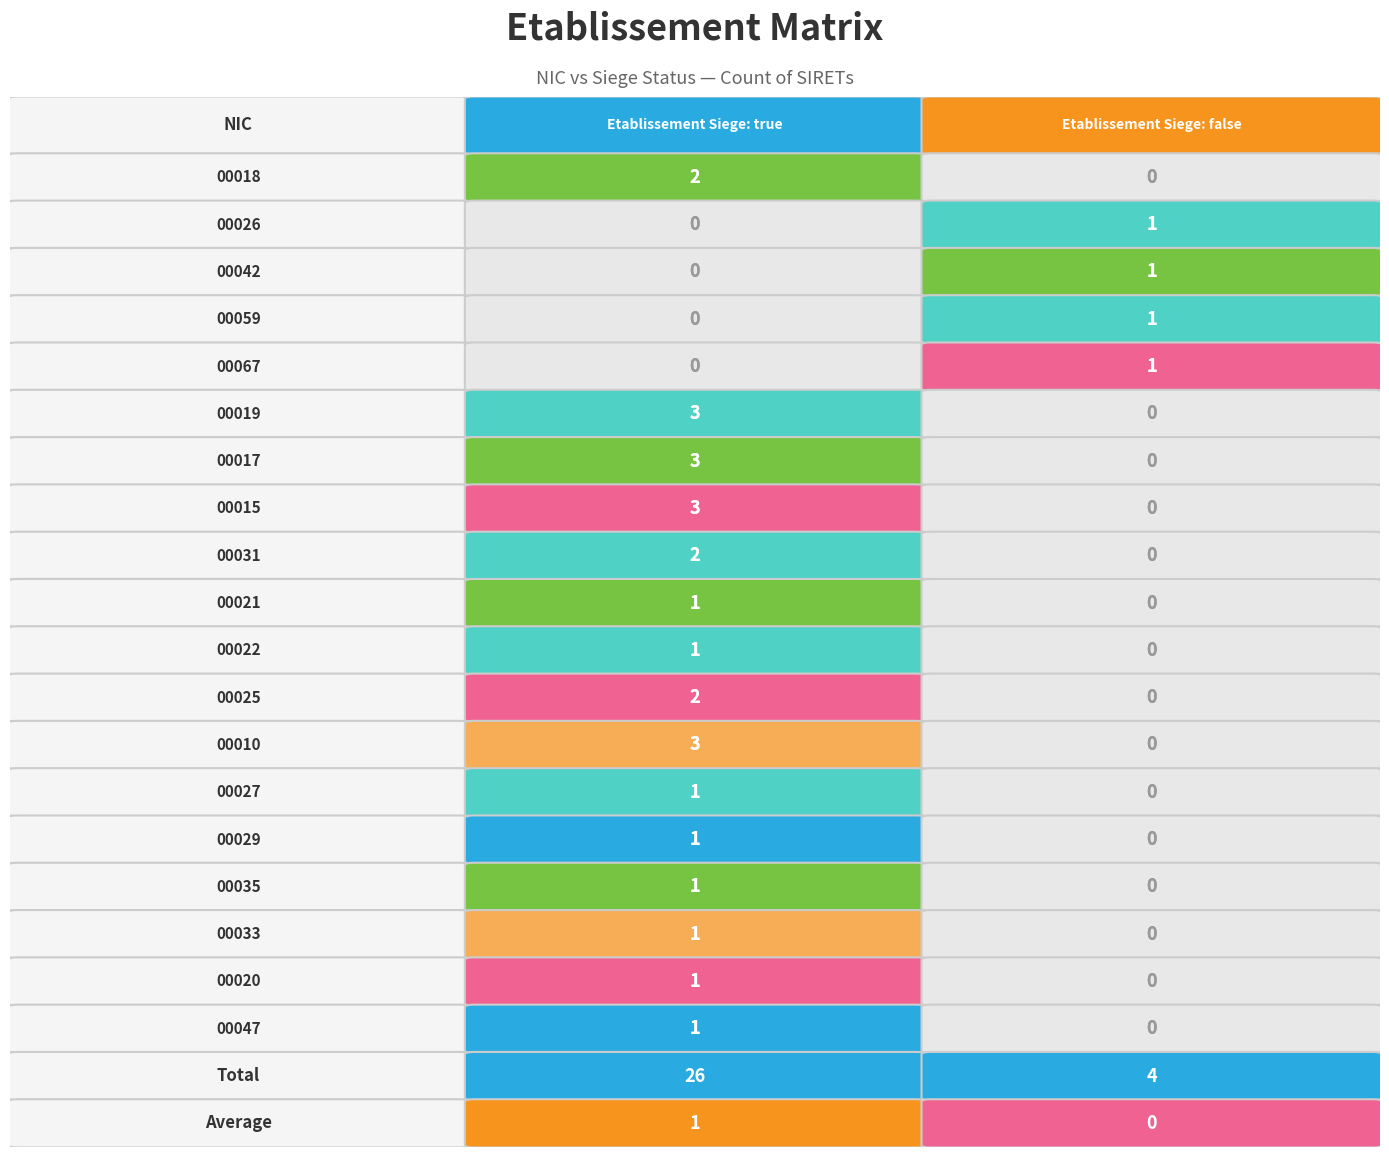

The value of 00029 at 0 is 1. True or false?

True